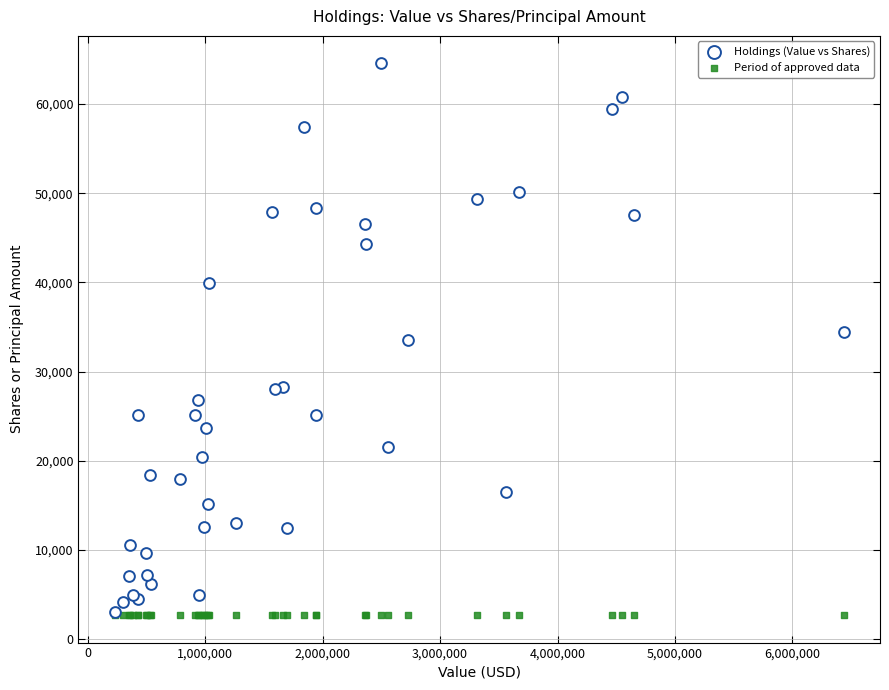

Which series reaches the maximum Y coordinate?

Holdings (Value vs Shares)